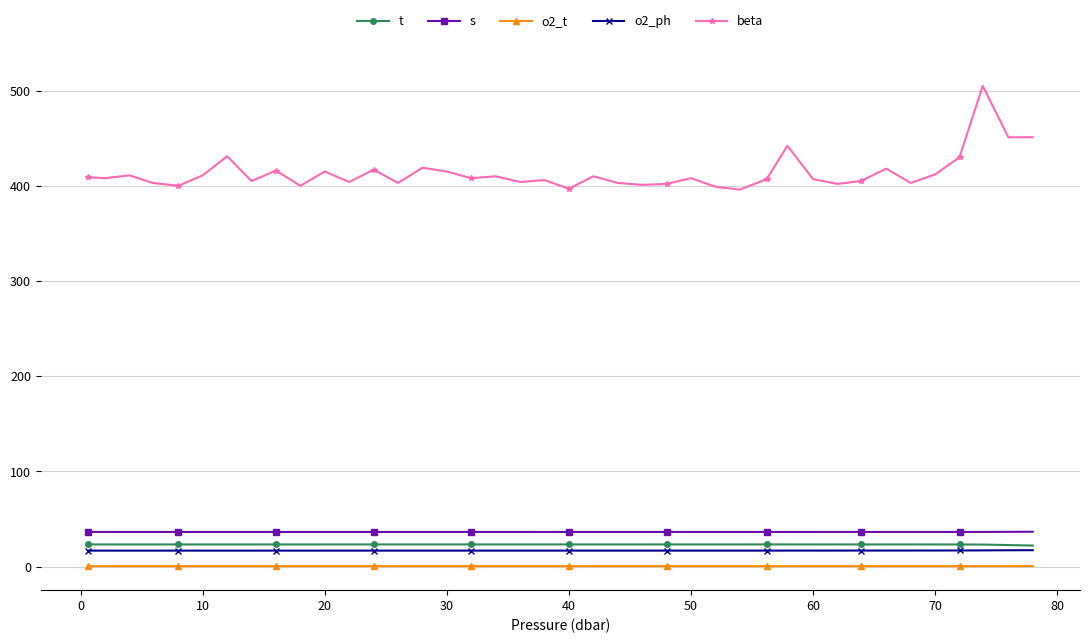

True or false: t and o2_ph intersect in this chart.

False